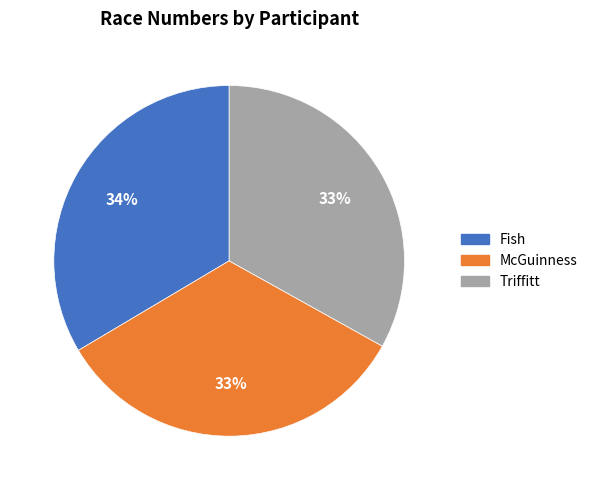

What is the ratio of the value at Triffitt to the value at McGuinness?

1.0